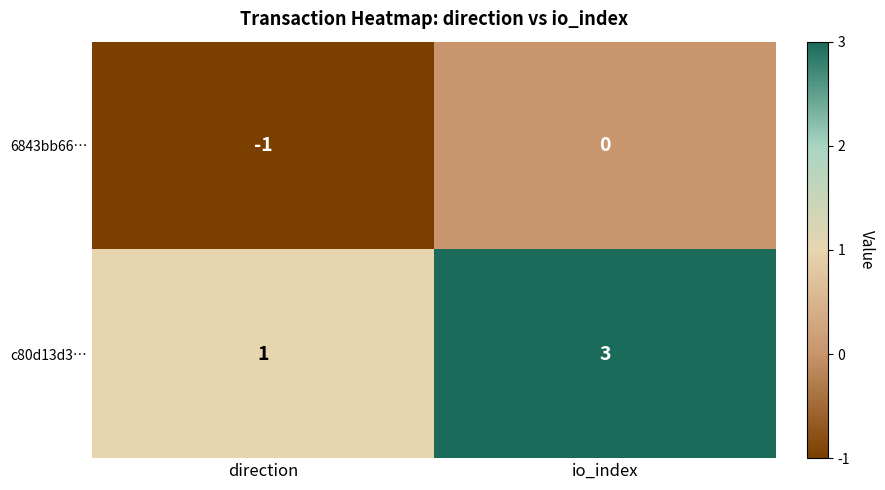

At how many categories does at least one series exceed 0?

2